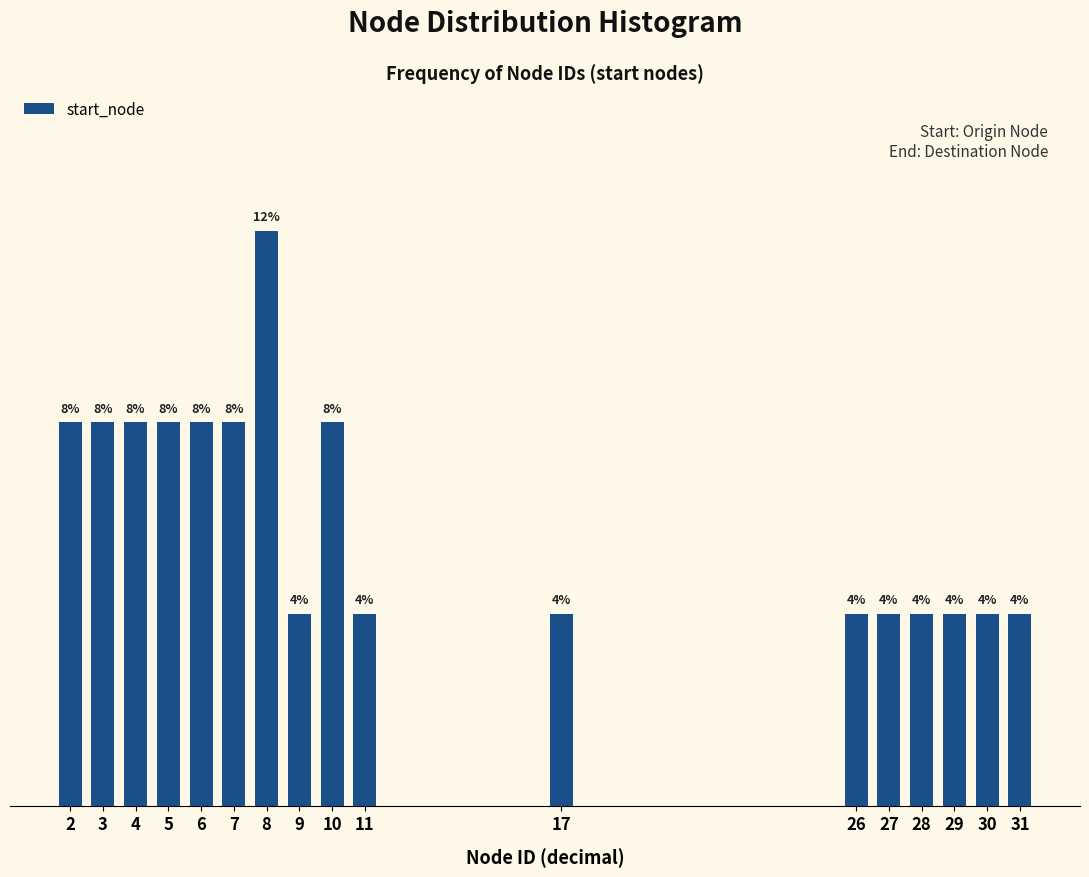

Does the chart contain any negative values?

No